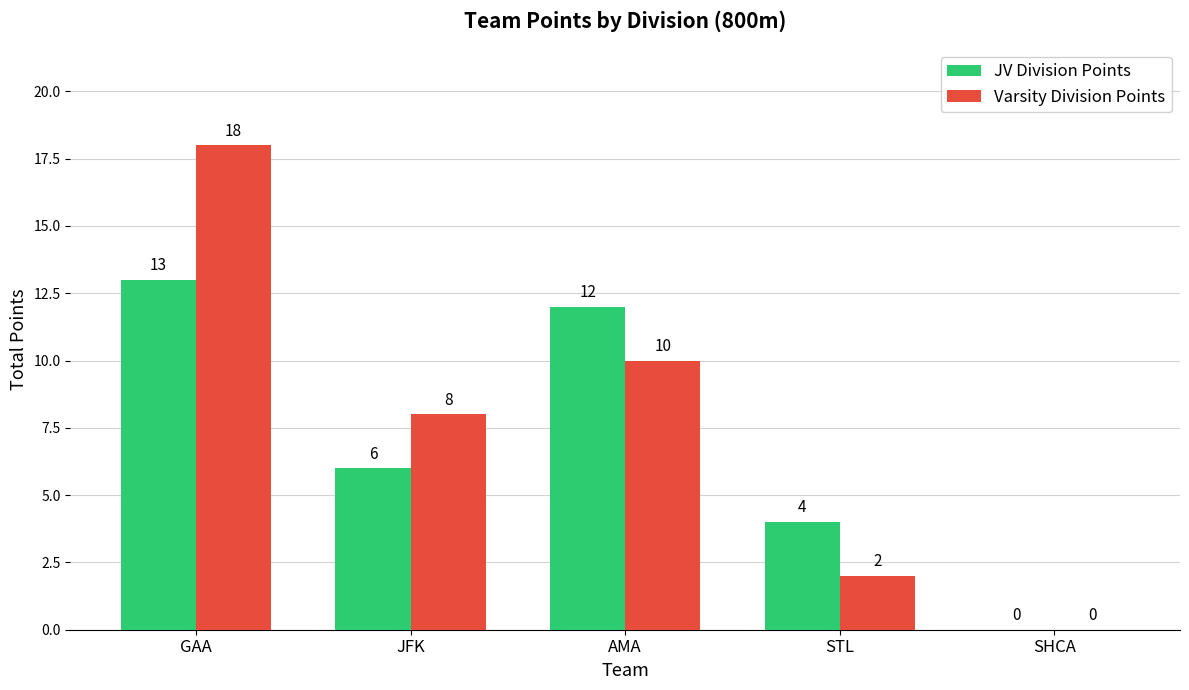

What is the sum of all JV Division Points values?

35